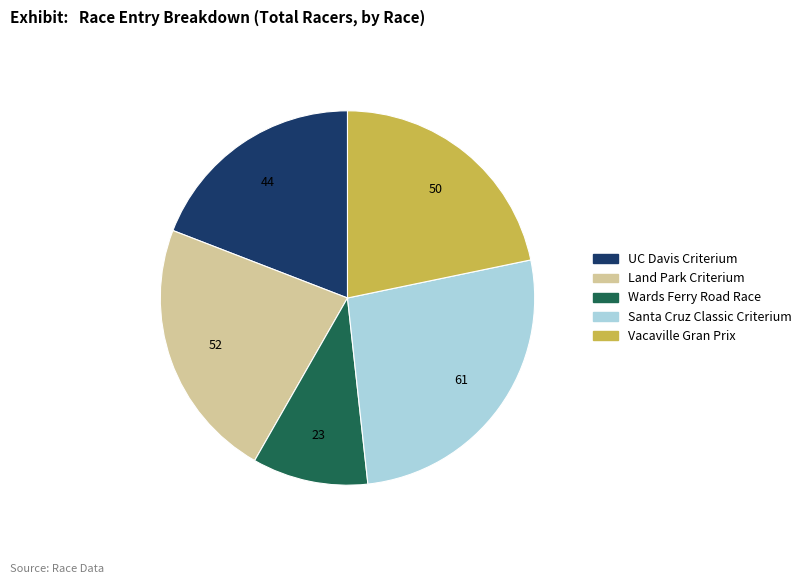

What is the ratio of the value at Vacaville Gran Prix to the value at Land Park Criterium?

1.0